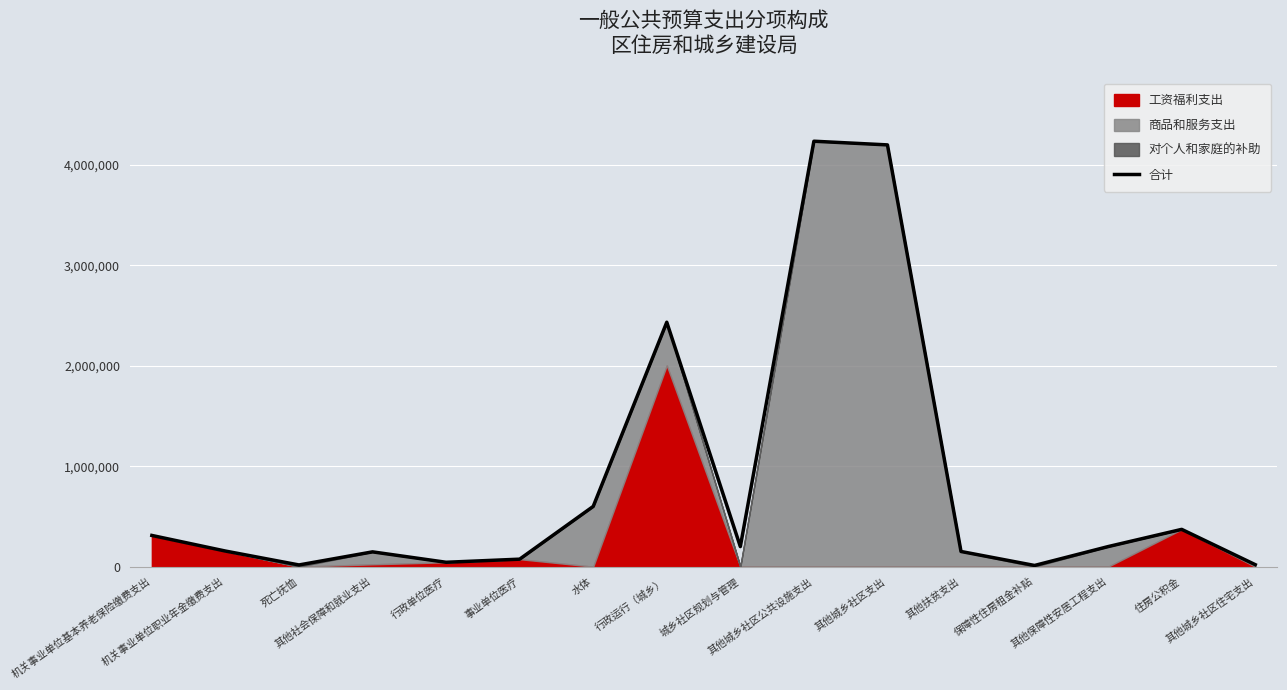

What is the sum of the values at 水体 and 事业单位医疗?

674772